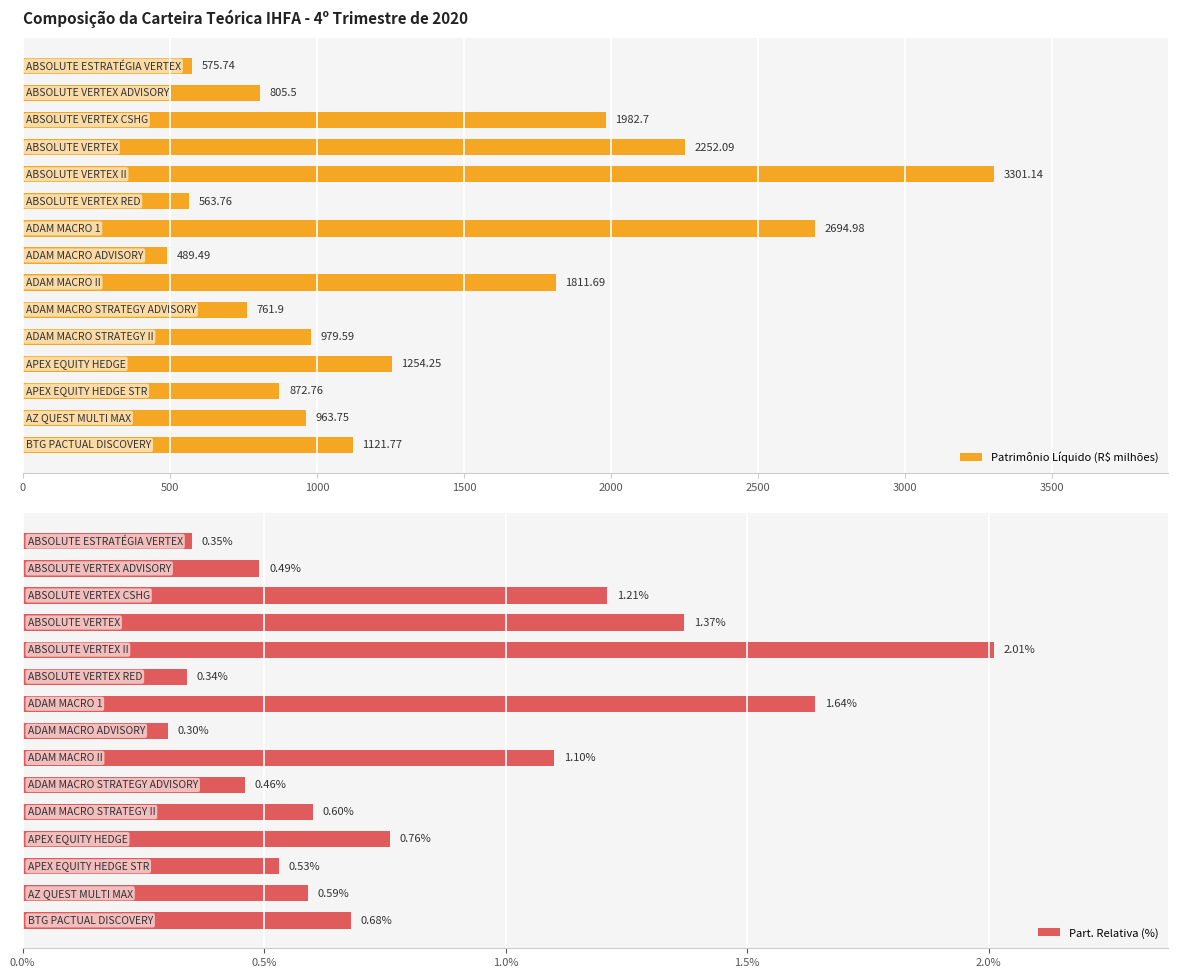

Between 3000 and 3500, which series saw the biggest shift?

Patrimônio Líquido (R$ milhões)